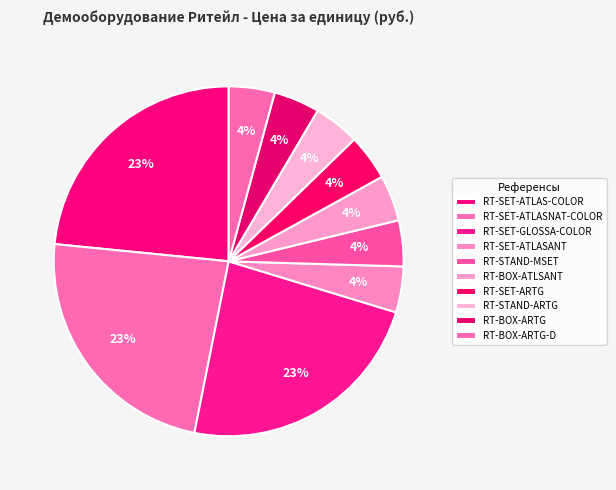

What percentage is the RT-STAND-MSET slice, to the nearest percent?

4%